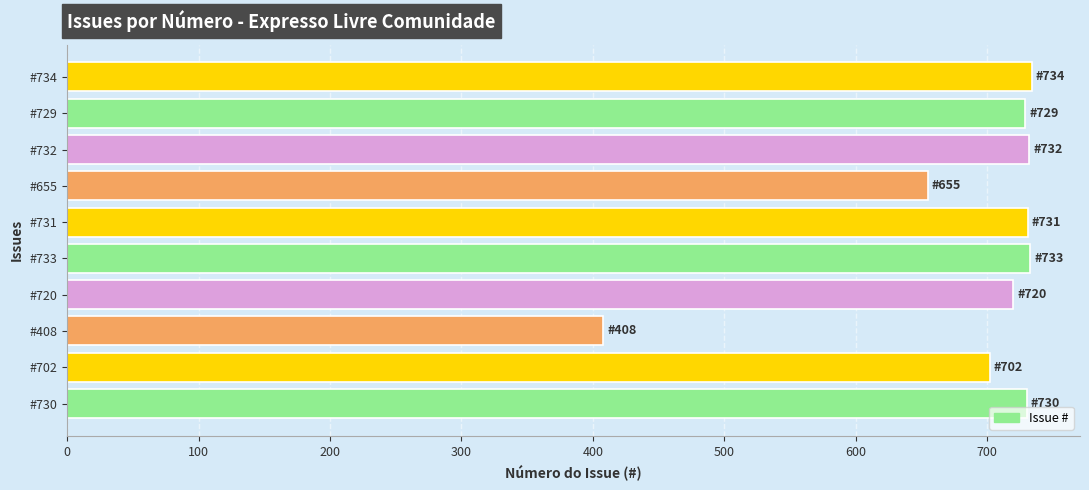

What is the change in value from #702 to #720?

+18